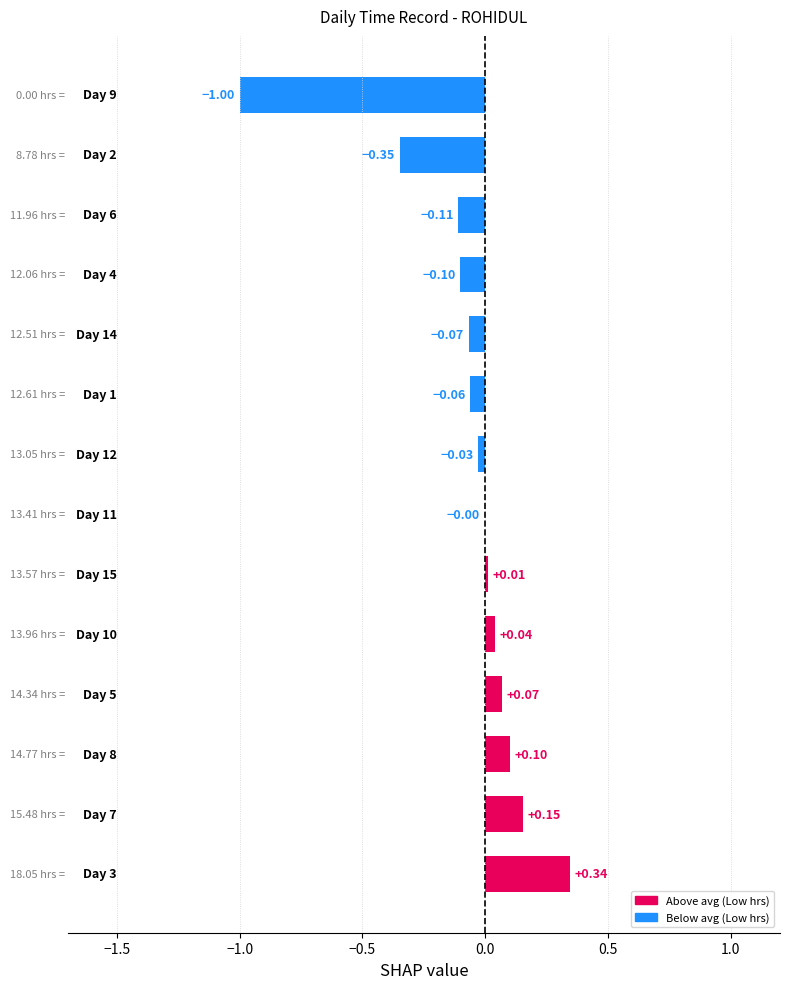

Are the bars horizontal?

Yes